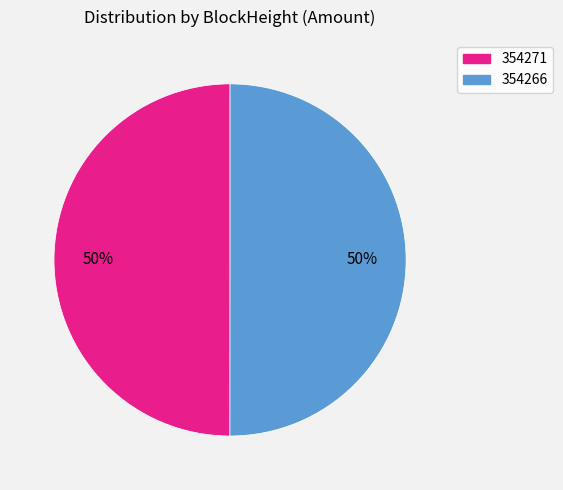

To the nearest percent, what is the average slice percentage?

50%